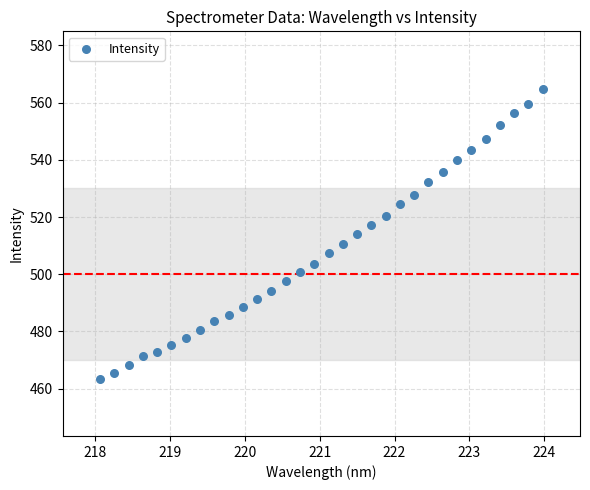

What is the range of X values (max minus min)?

5.9